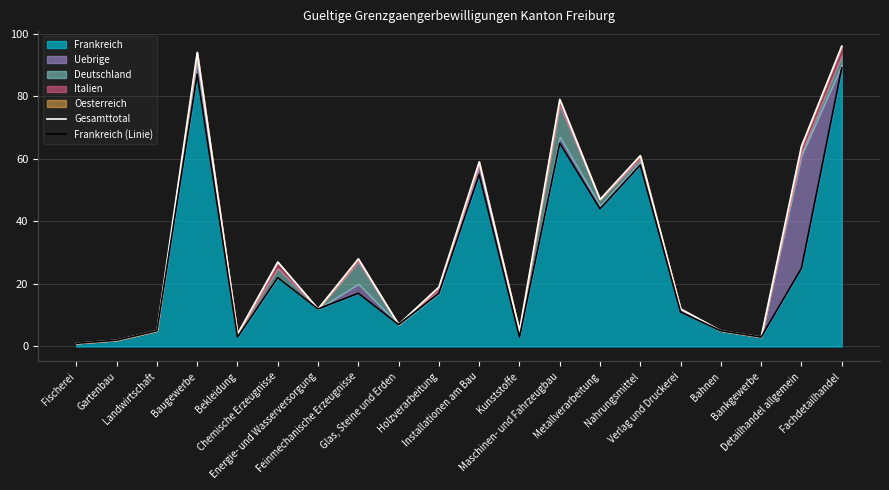

True or false: Gesamttotal and Frankreich (Linie) cross at least once.

False